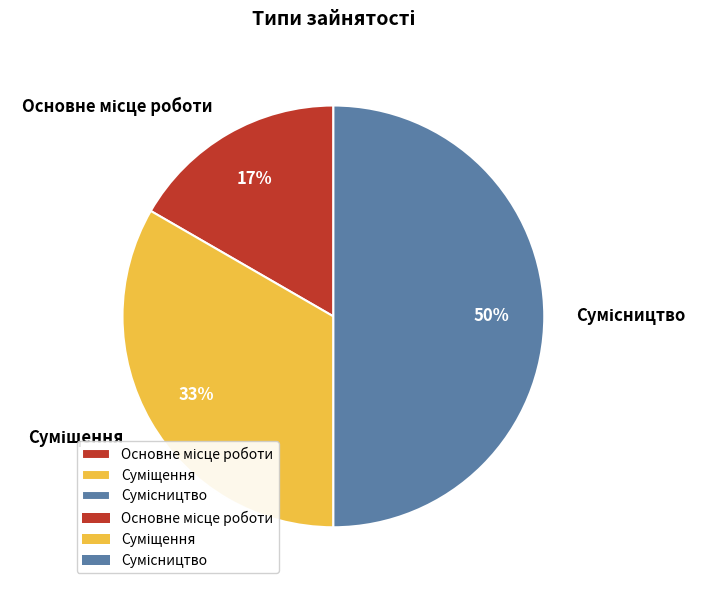

To the nearest percent, what is the difference between the largest and smallest slice percentages?

33%